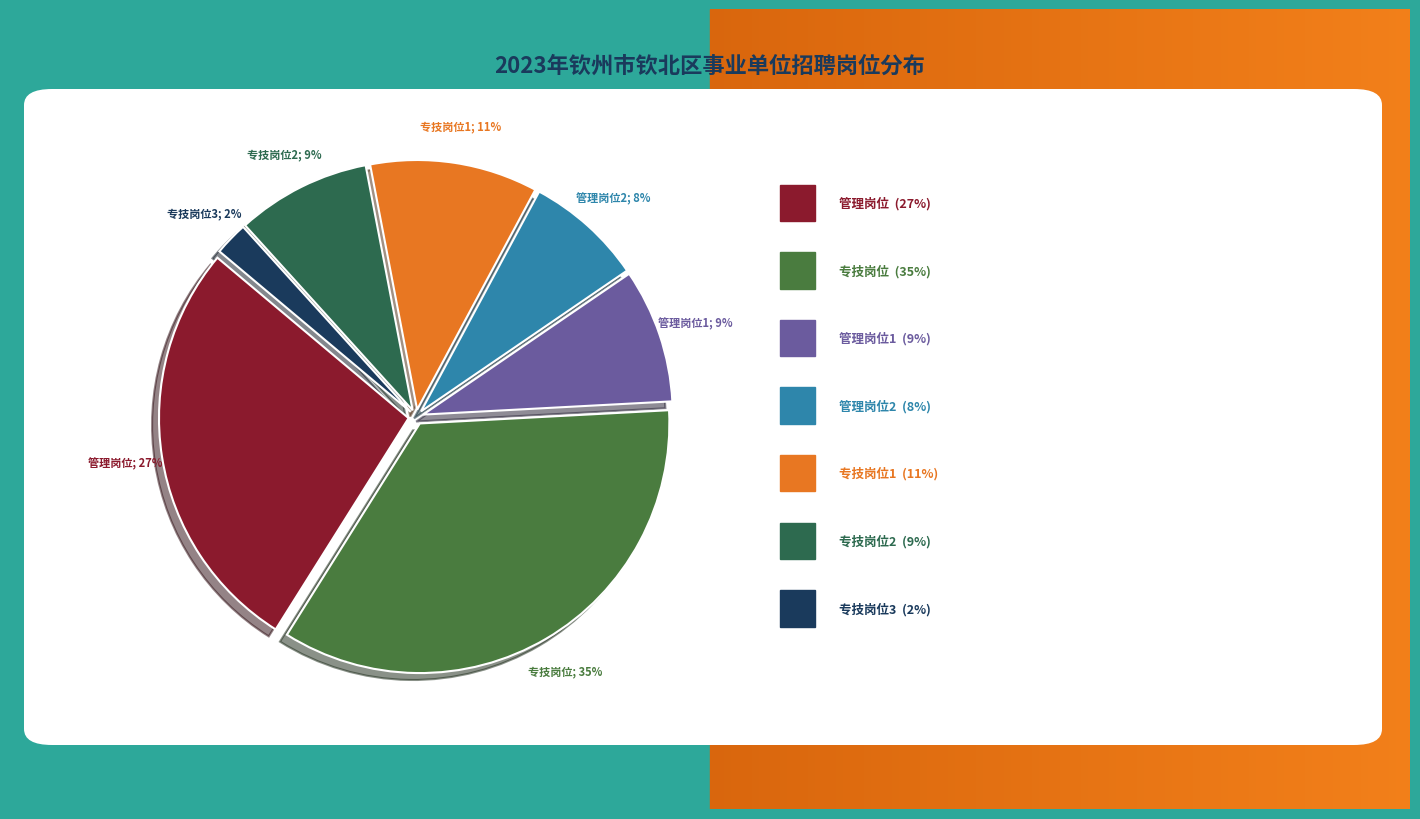

Count the number of slices in the pie.

7